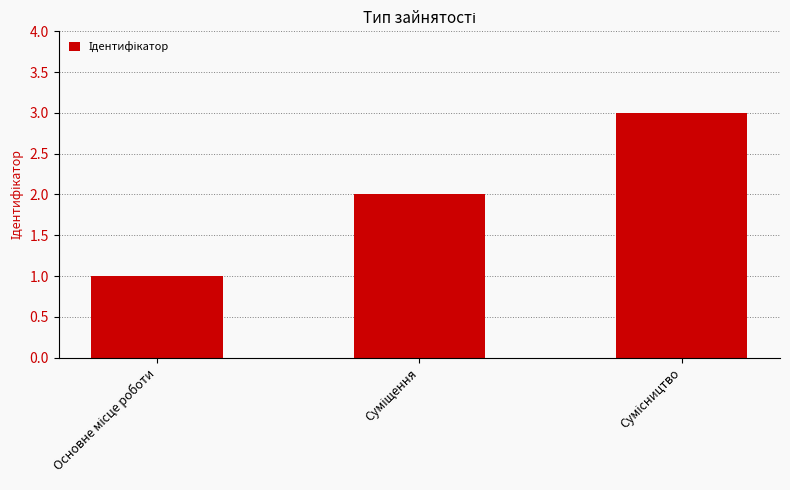

What is the maximum value shown in the chart?

3